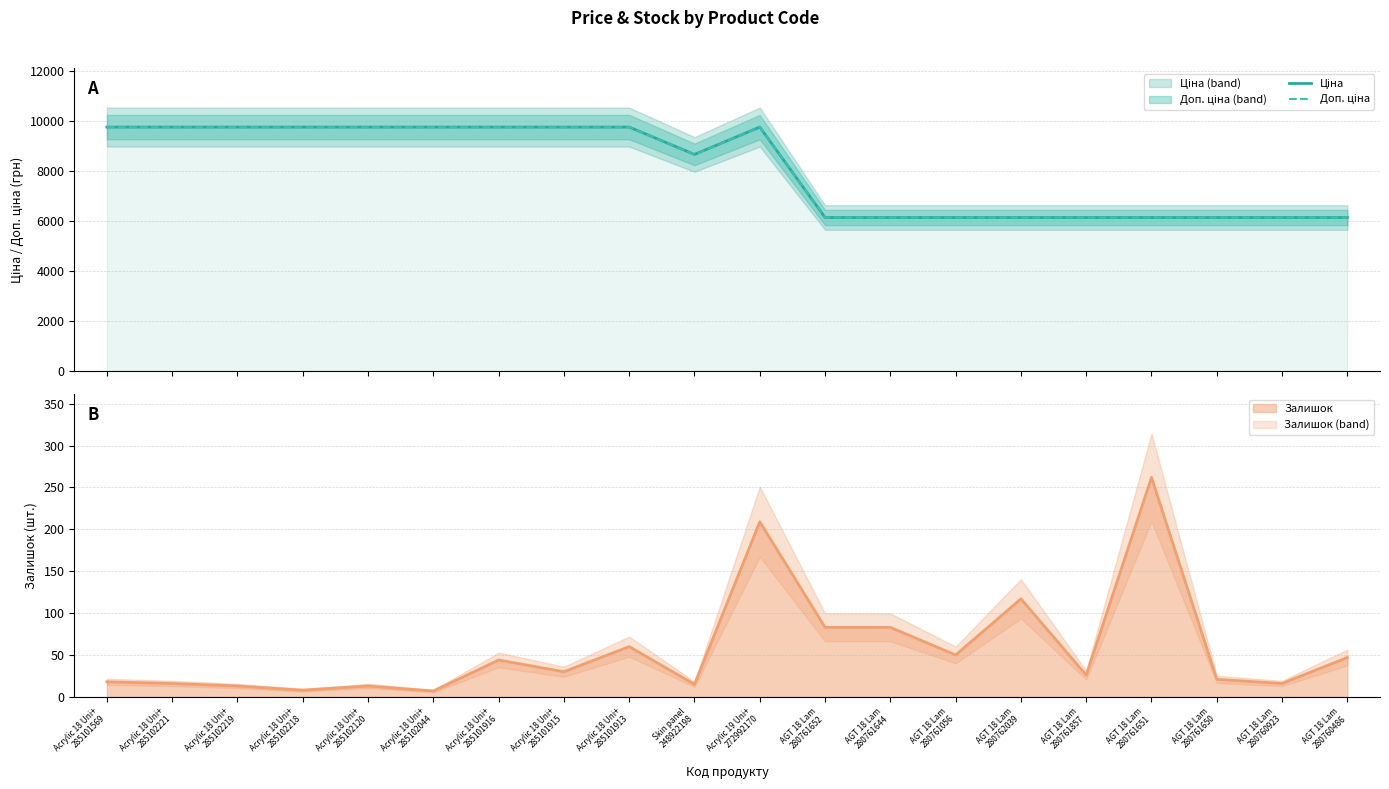

At Acrylic 18 Uni+
285101916, list the series in order from smallest to largest.

Залишок (line), Ціна, Доп. ціна